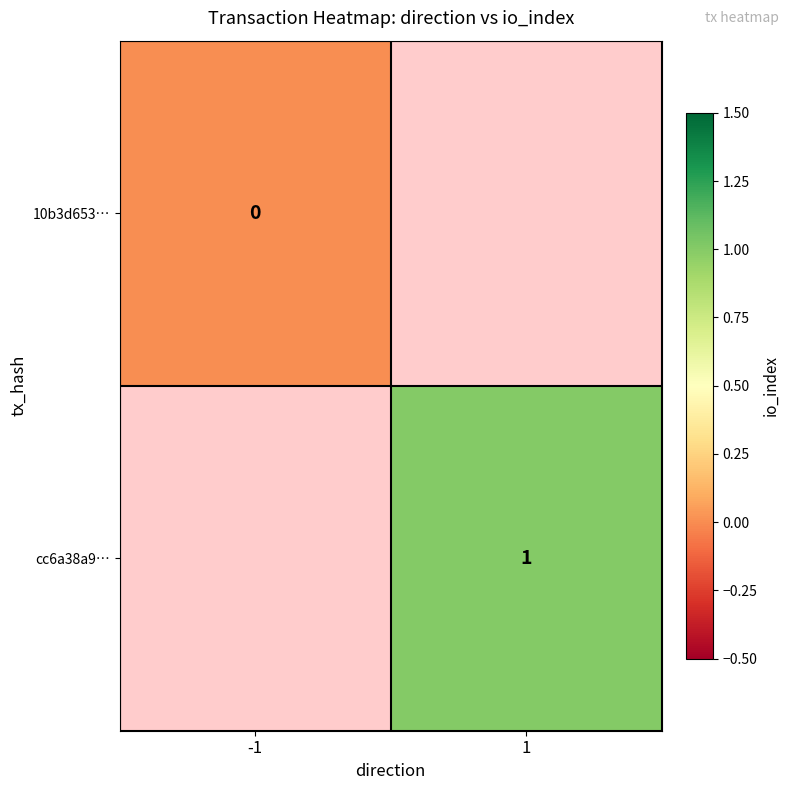

How many categories are shown in the chart?

2